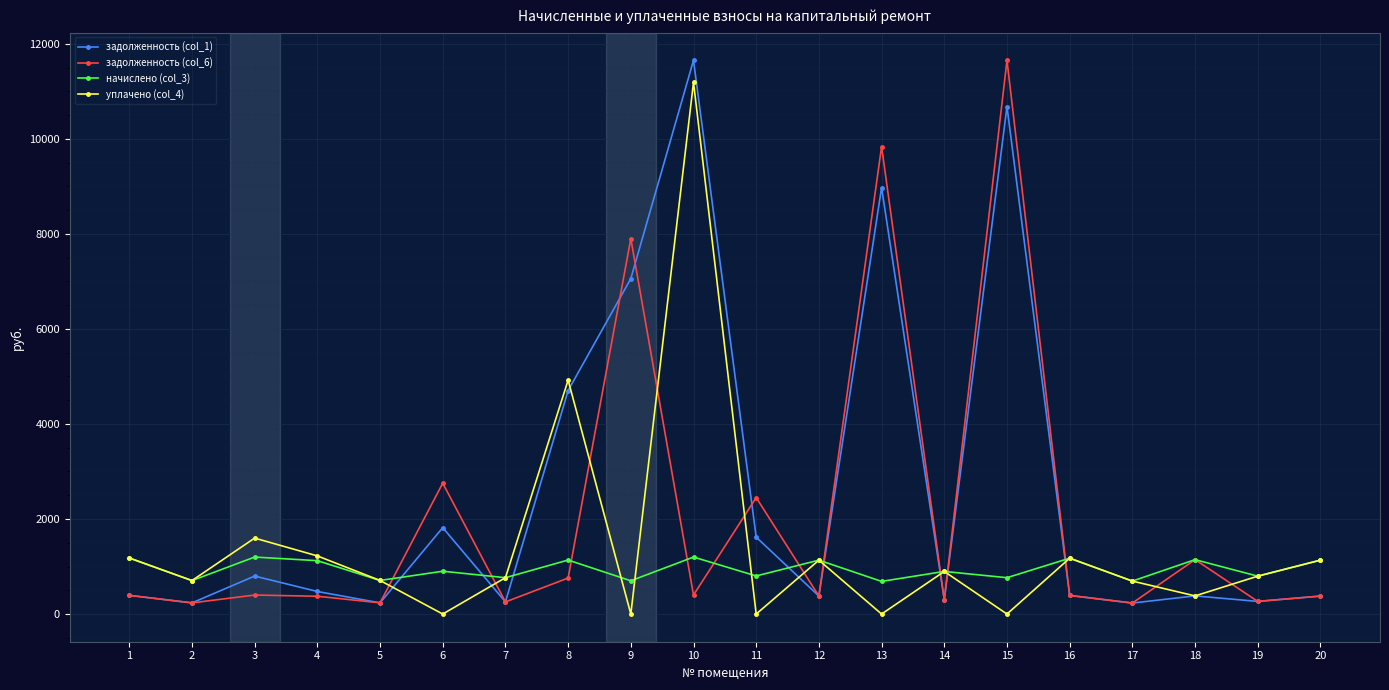

What is the value of the задолженность (col_6) point at the 5th from the left?

235.4